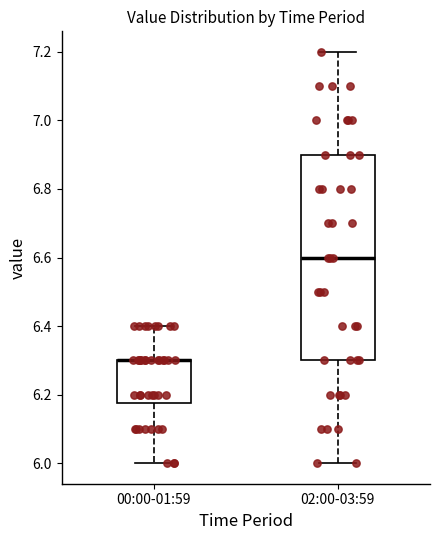

Reading left to right, transcribe this box plot: for each box, give where its median line is, the range the box spans, and where its two whiskers end, as read against the y-axis. The values are not printed on the chart, so give them approximately, as read against the axis.

00:00-01:59: median 6.30 (drawn on the box's upper edge), box 6.18 to 6.30, whiskers 6.00 to 6.40
02:00-03:59: median 6.60, box 6.30 to 6.90, whiskers 6.00 to 7.20